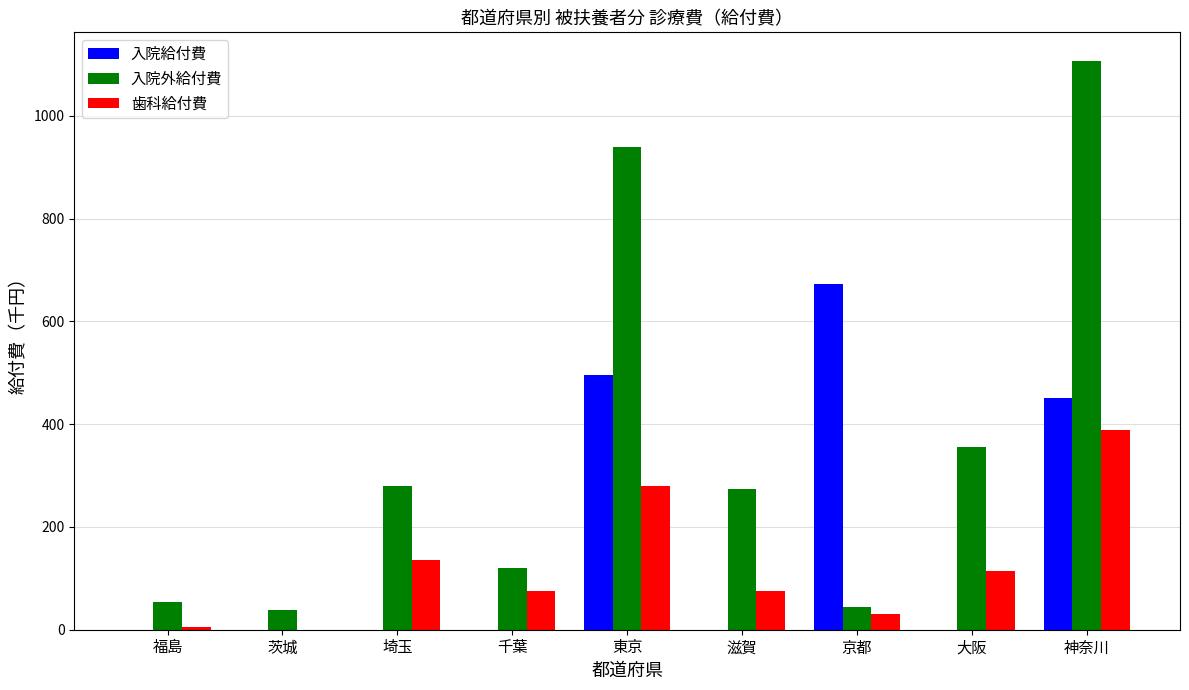

What are all the series names shown in the legend?

入院給付費, 入院外給付費, 歯科給付費